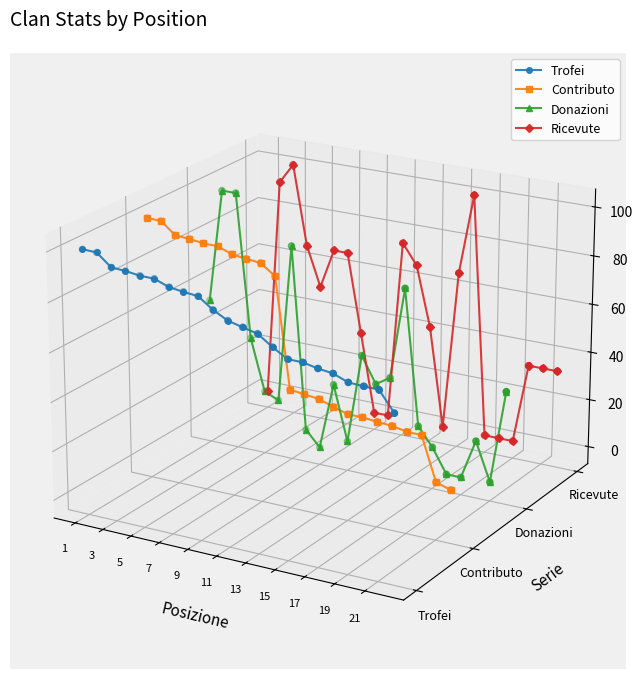

Which series has the largest Y range (max minus min)?

Donazioni